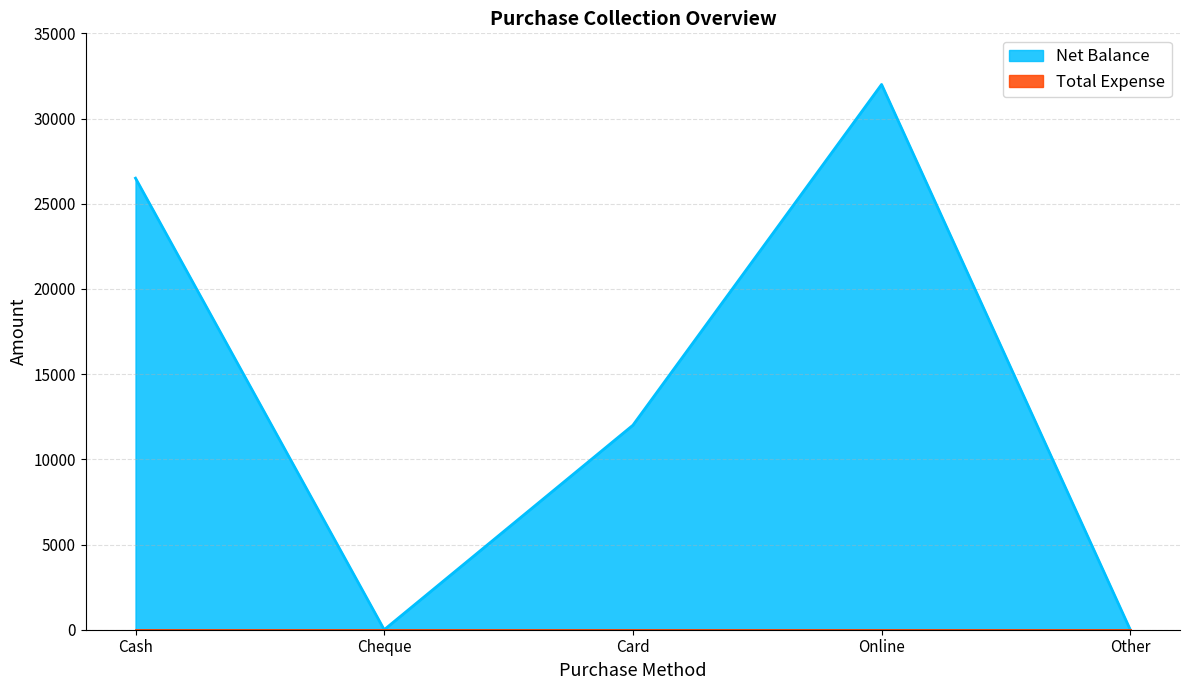

What is the average value?

14100